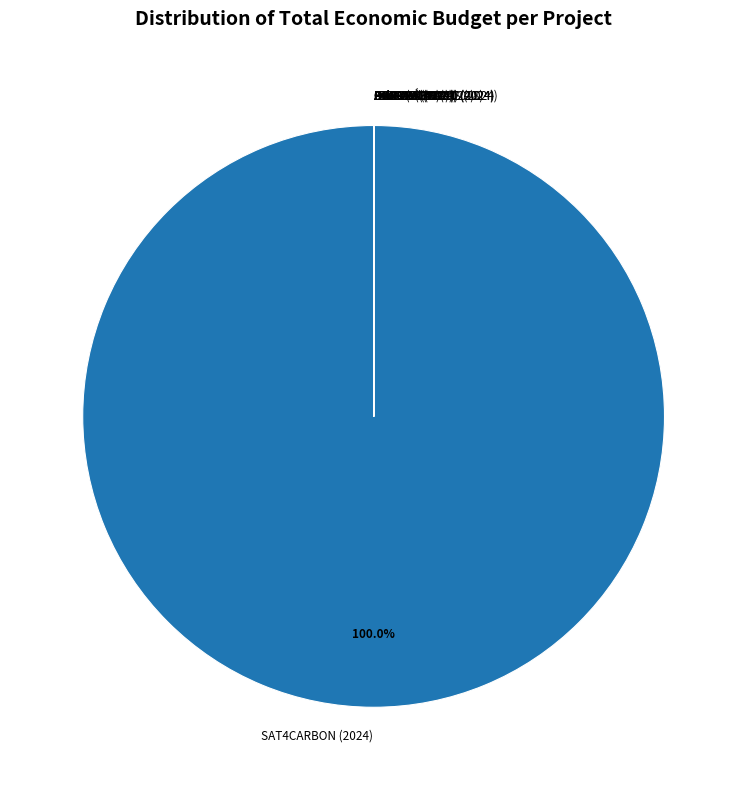

Which category accounts for the majority?

SAT4CARBON (2024)